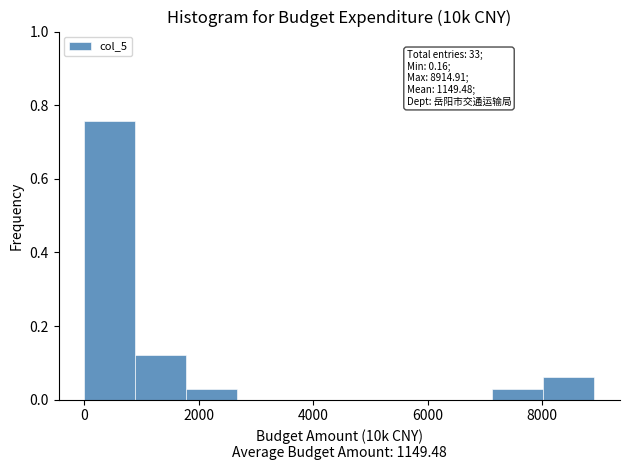

Which range on the x-axis has the tallest bar?

0 to 800